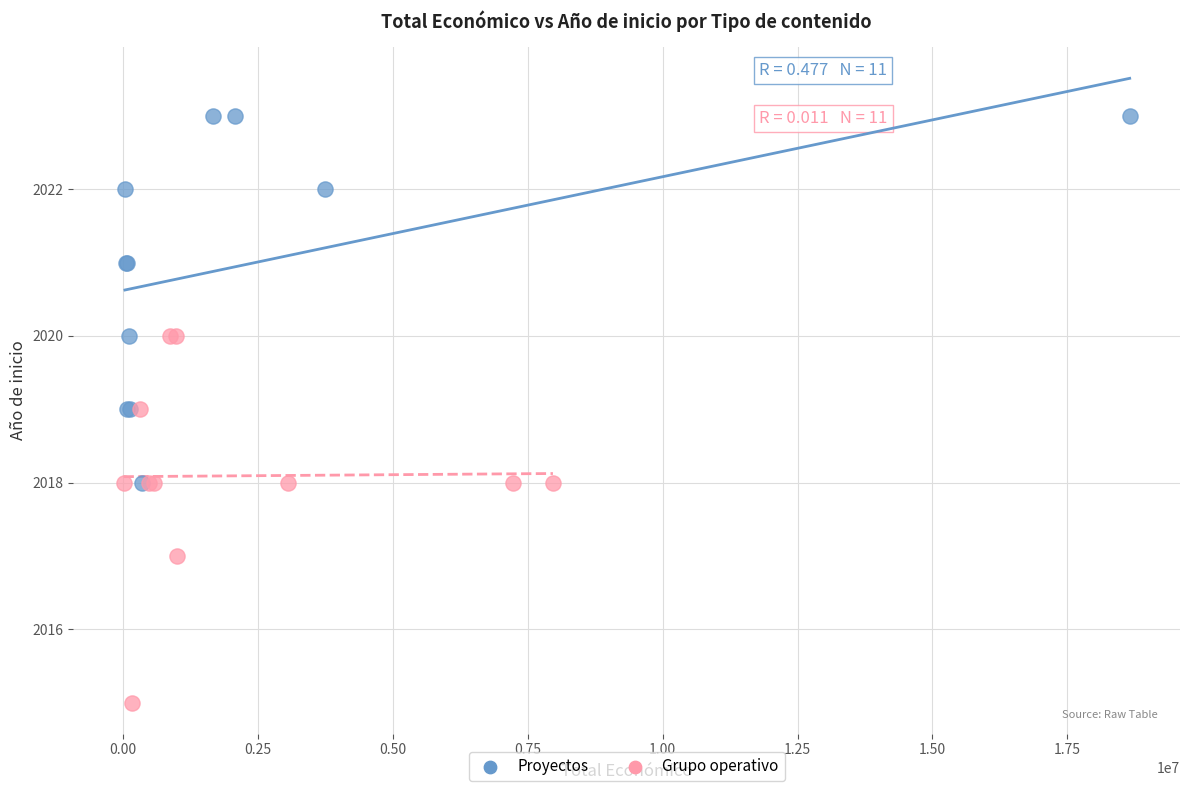

What are all the series names shown in the legend?

Proyectos, Grupo operativo